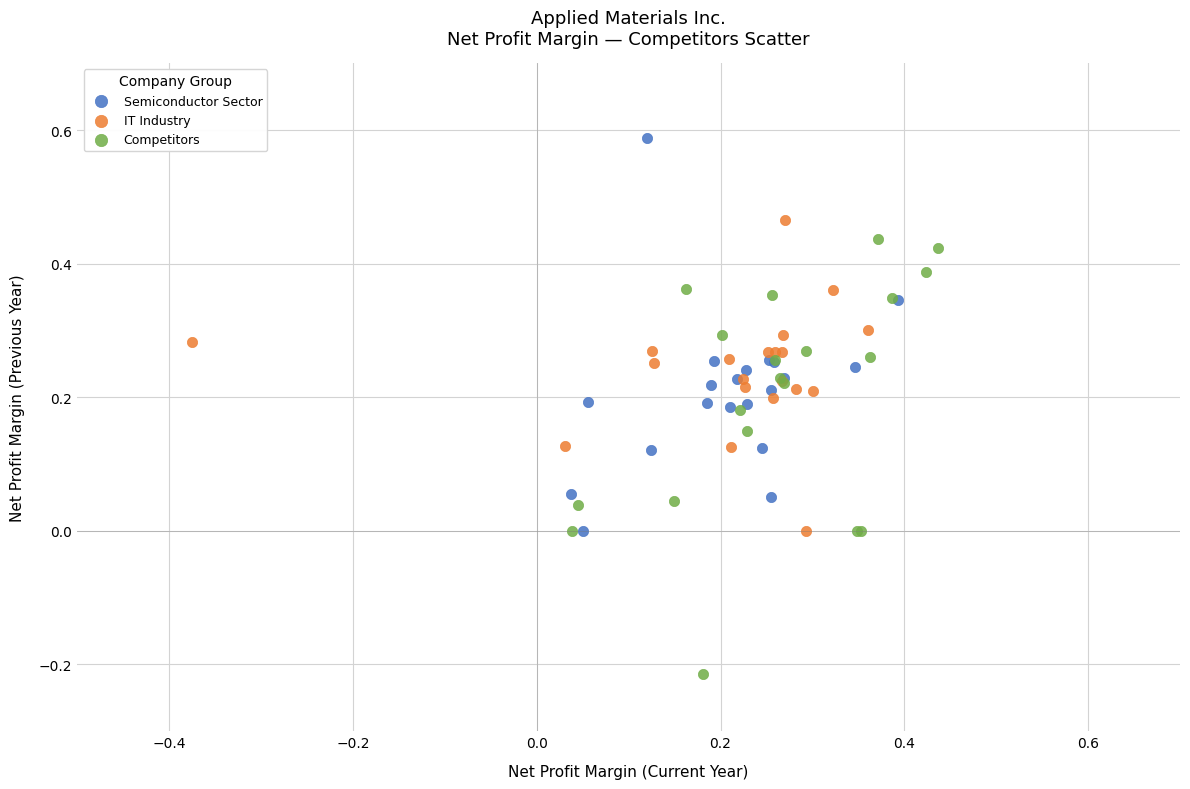

Which series has the widest spread of Y values?

Competitors